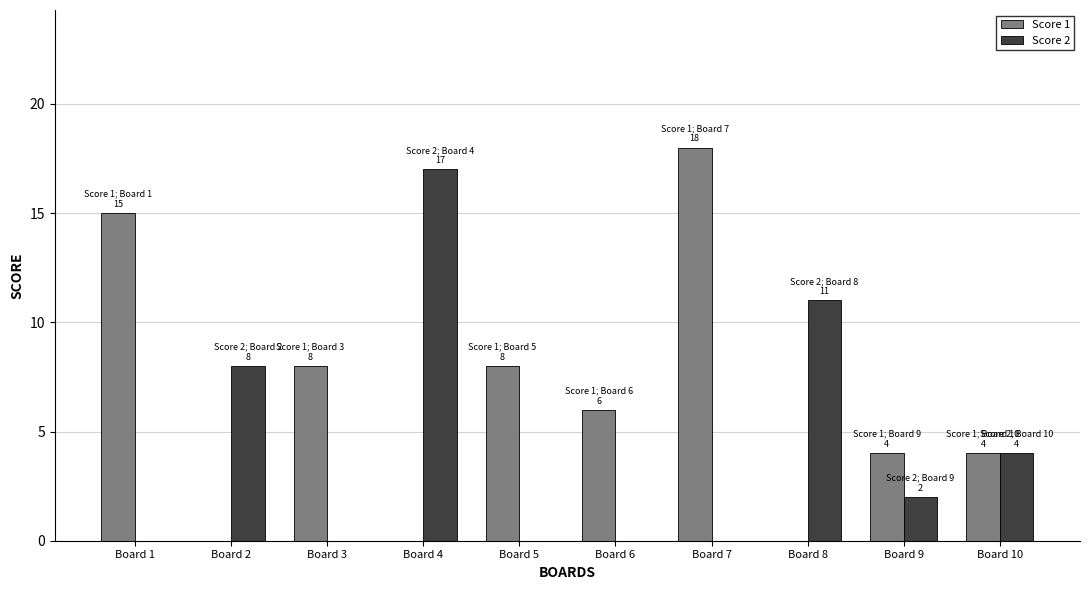

At which label does Score 2 reach its peak?

Board 4